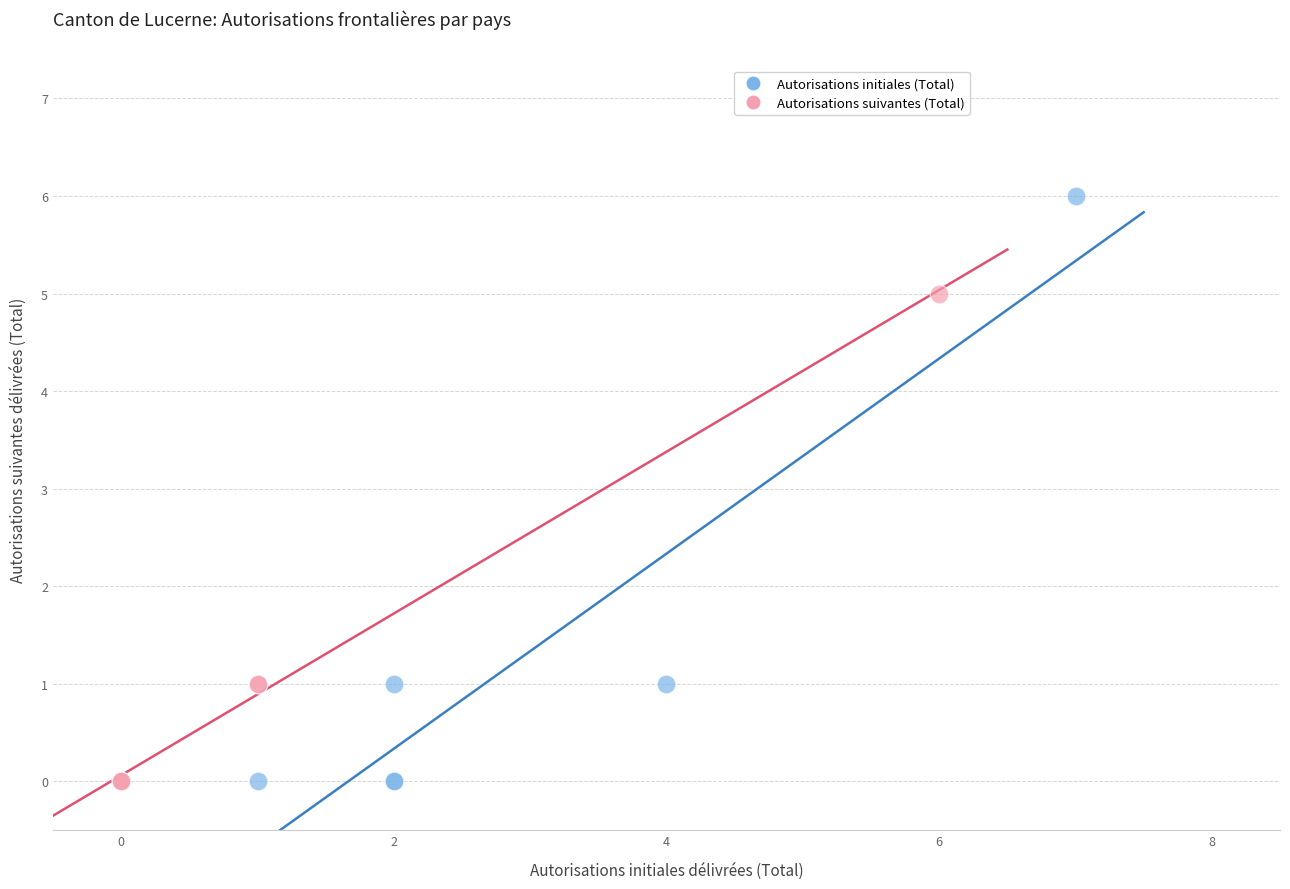

Which series reaches the maximum Y coordinate?

Autorisations initiales (Total)